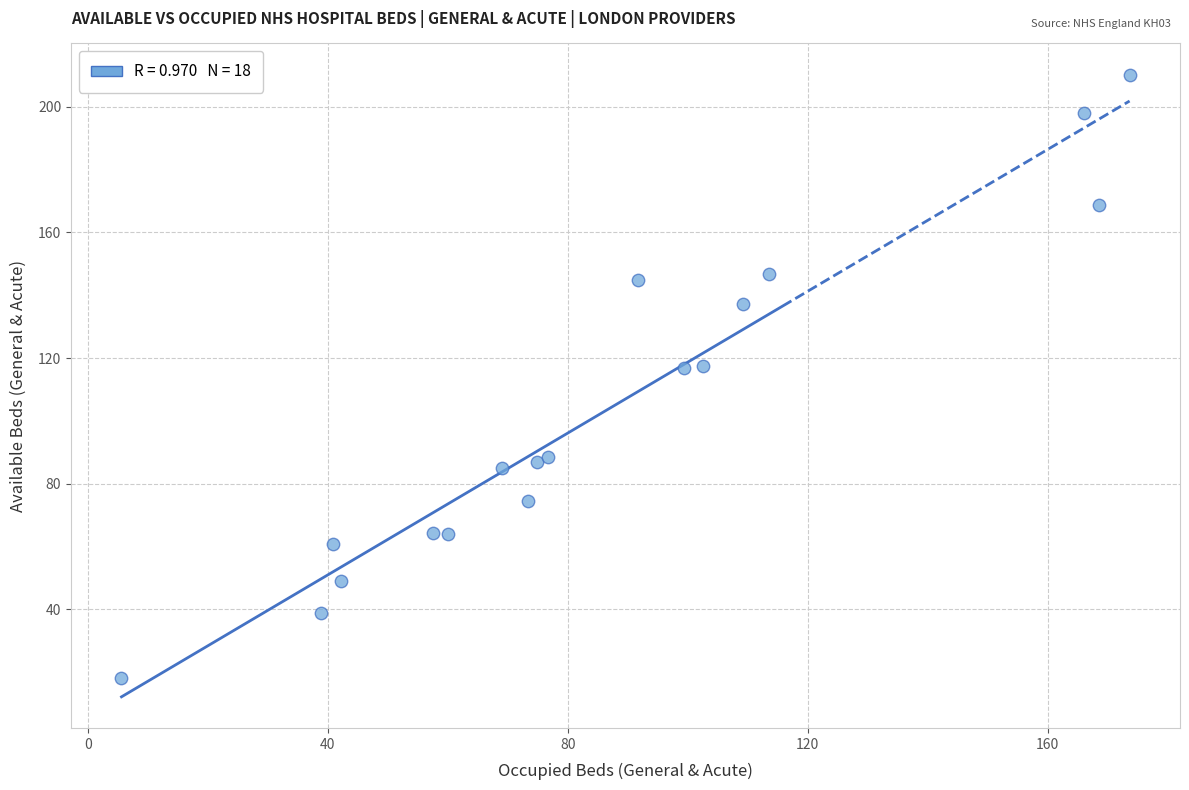

What is the range of Y values (max minus min)?

192.0